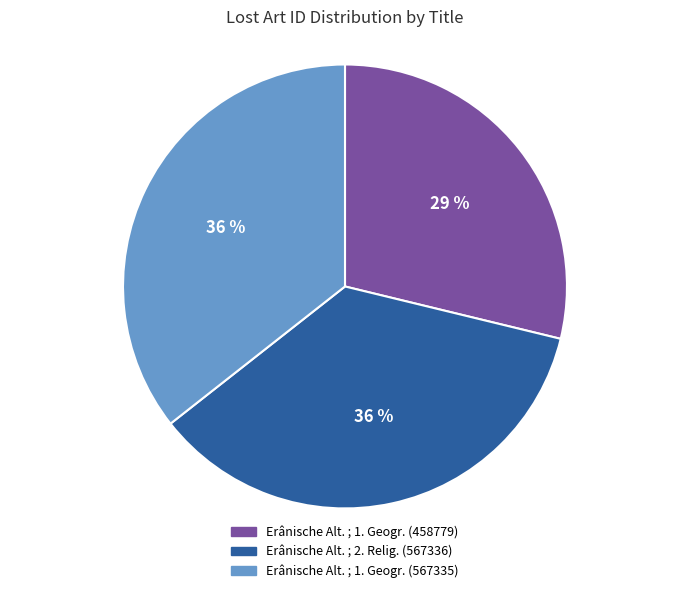

Is the sum of Erânische Alt. ; 2. Relig. (567336) and Erânische Alt. ; 1. Geogr. (567335) greater than half?

Yes